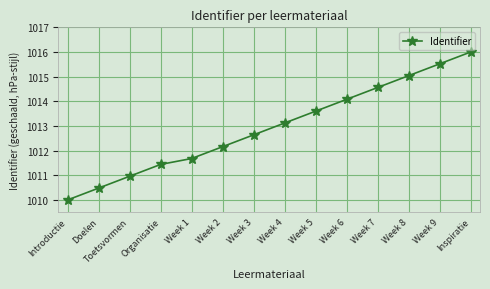

What is the label of the 13th point from the left?

Week 9